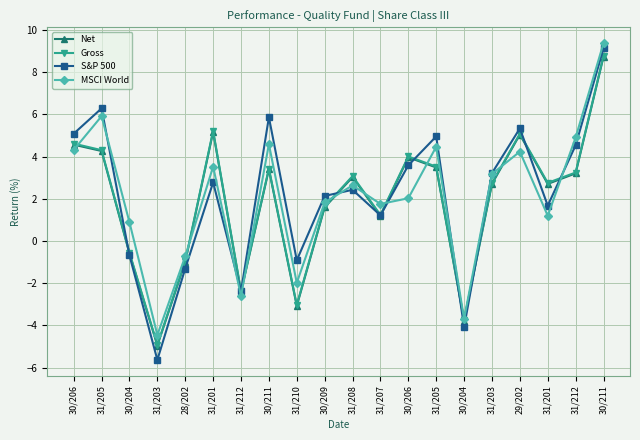

What is the difference between the Net values at 28/202 and 31/208?

4.0